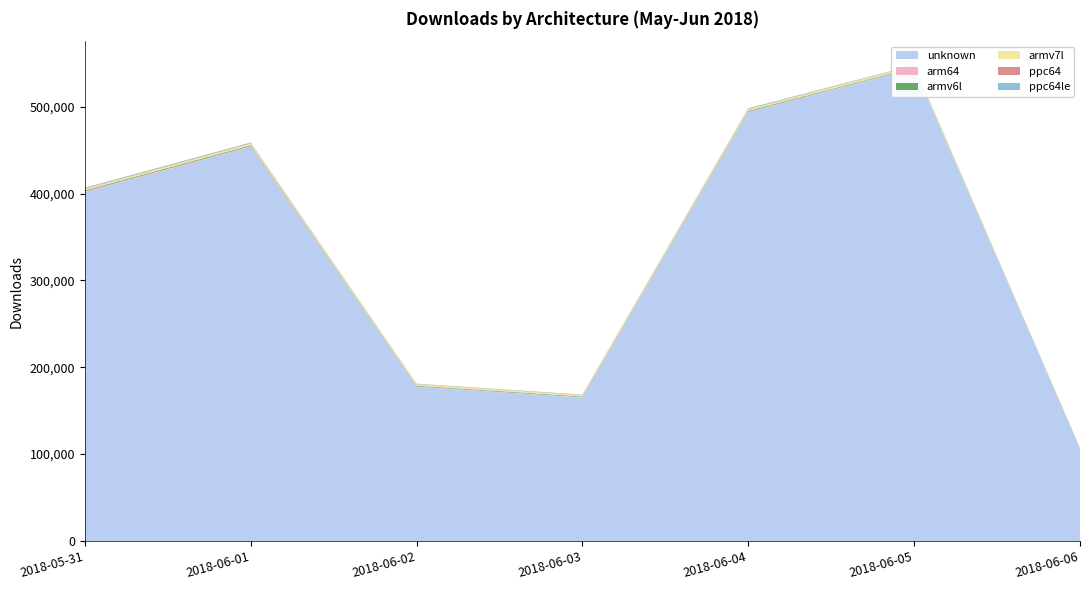

Reading left to right, transcribe all the data shown in this chart.

unknown: 401787	453922	177462	165170	493590	544465	106384
arm64: 822	658	538	467	691	379	140
armv6l: 1048	1028	796	744	976	633	173
armv7l: 1798	2050	1723	1621	1848	1985	644
ppc64: 607	537	328	291	518	215	75
ppc64le: 733	681	354	295	673	474	115